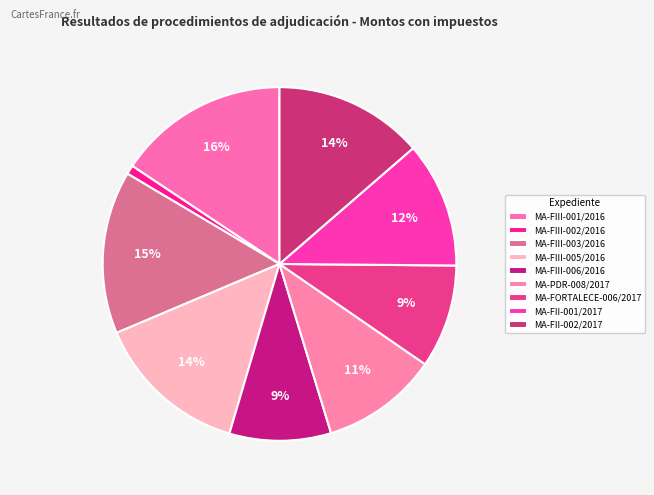

How many segments does this pie chart have?

9